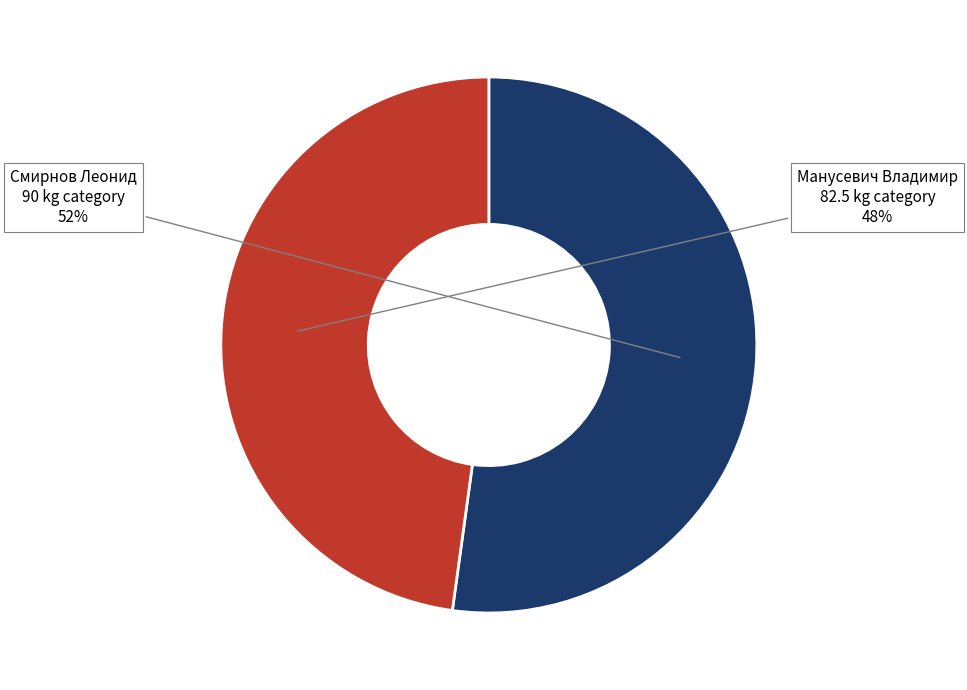

To the nearest percent, what portion does Смирнов Леонид represent?

52%